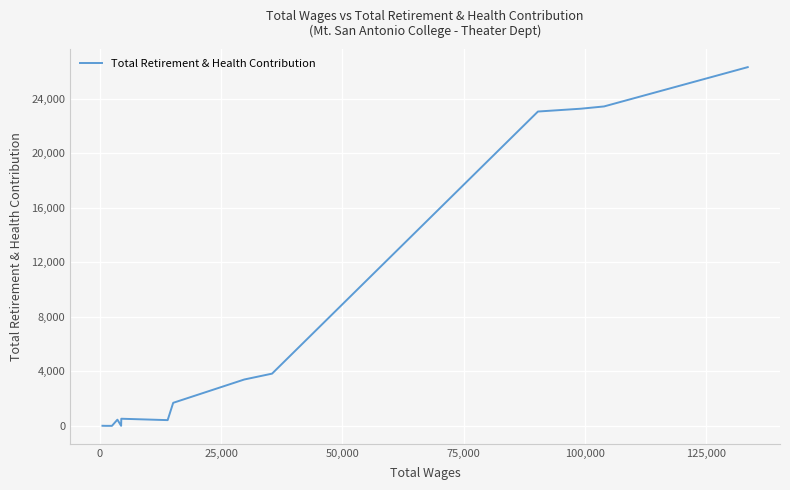

What is the maximum value shown in the chart?

26310